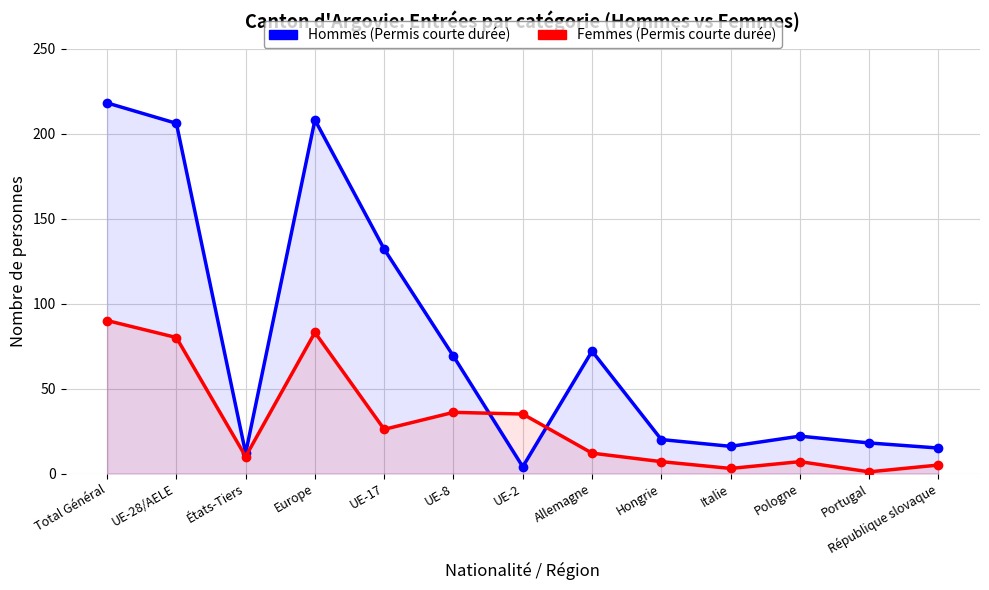

Which label corresponds to the largest value in the chart?

Total Général